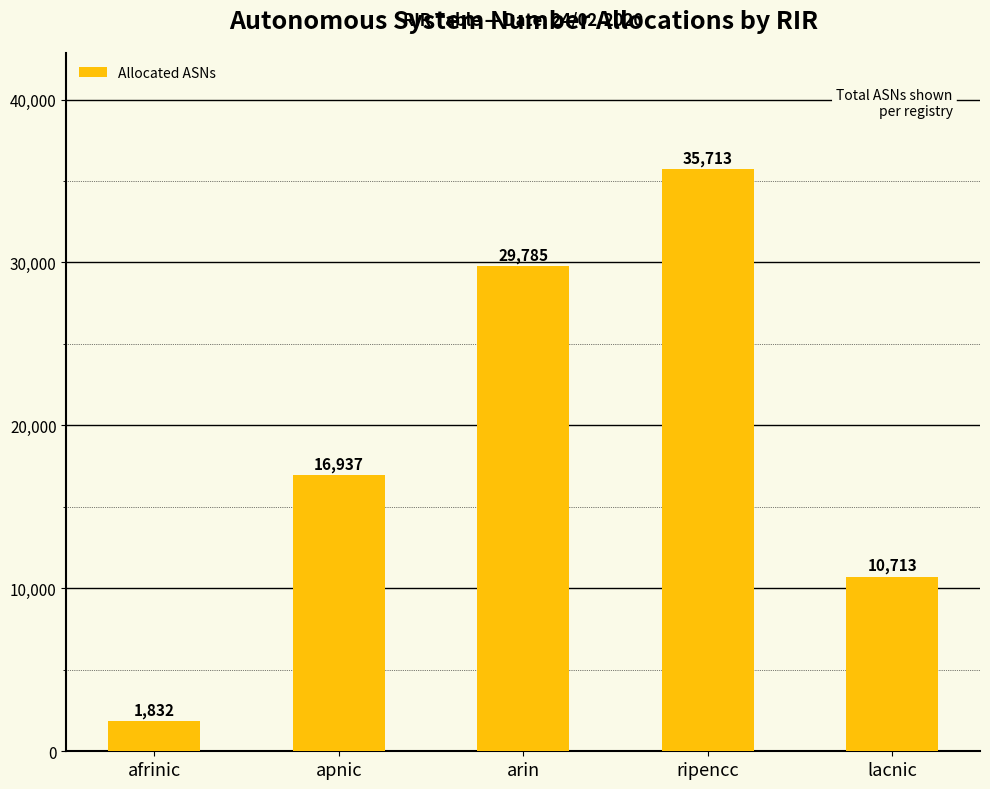

The chart shows a value of 29785 at arin. True or false?

True